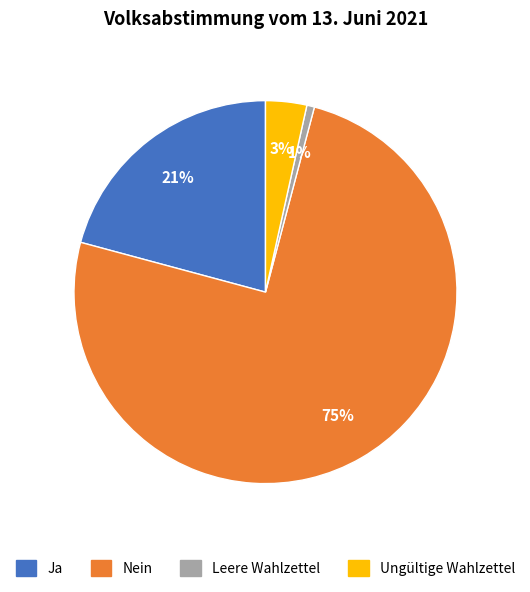

The Nein slice represents 75% of the pie. True or false?

True